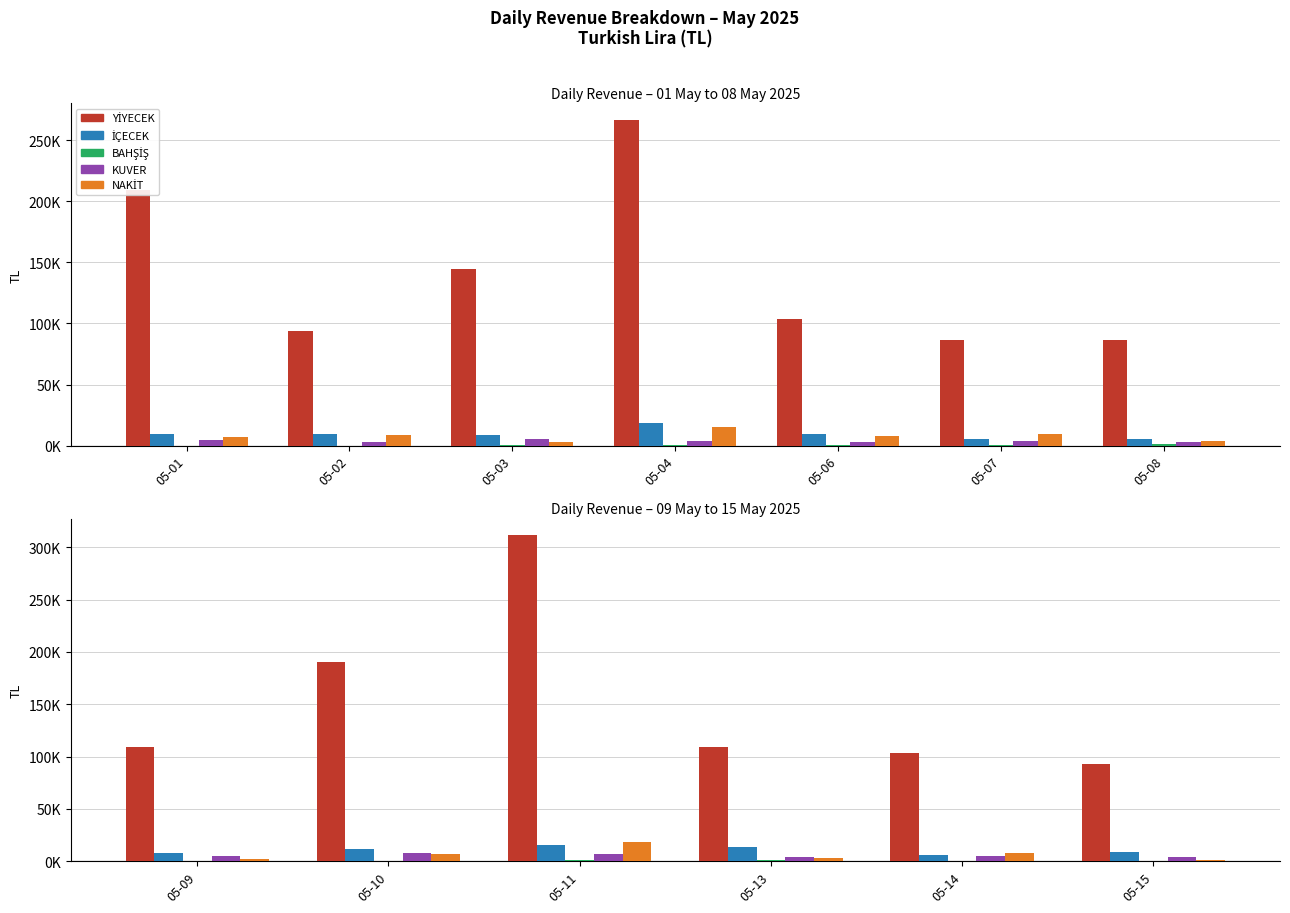

Is it true that NAKİT equals 1161.6 at 05-09?

False